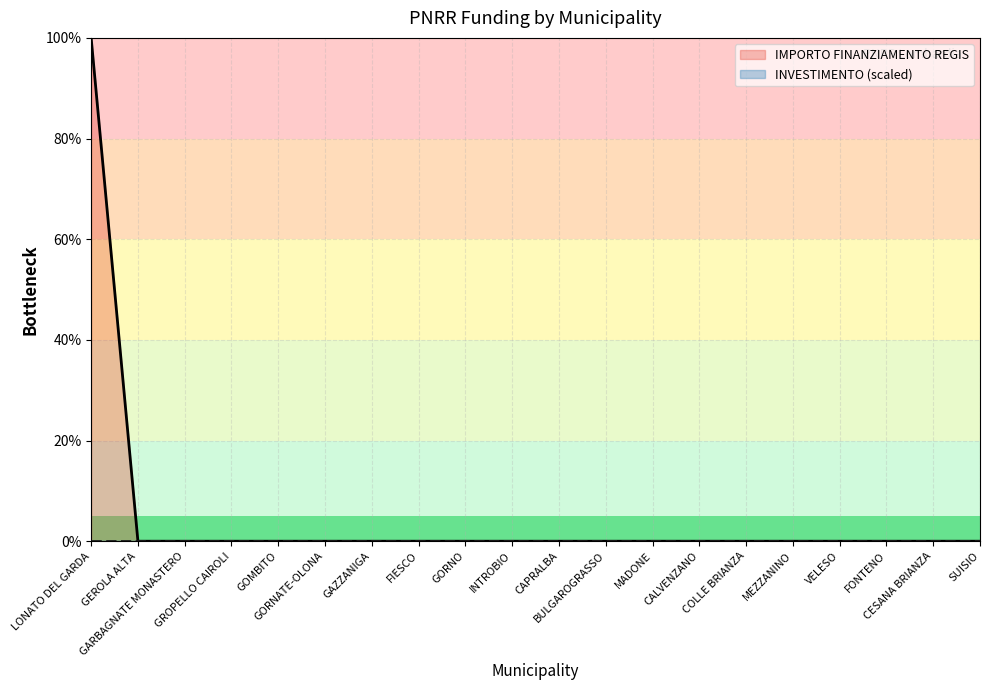

Reading left to right, what are all the values shown in this chart?

100.0	0.0	0.0	0.0	0.0	0.0	0.0	0.0	0.0	0.0	0.0	0.0	0.0	0.0	0.0	0.0	0.0	0.0	0.0	0.0